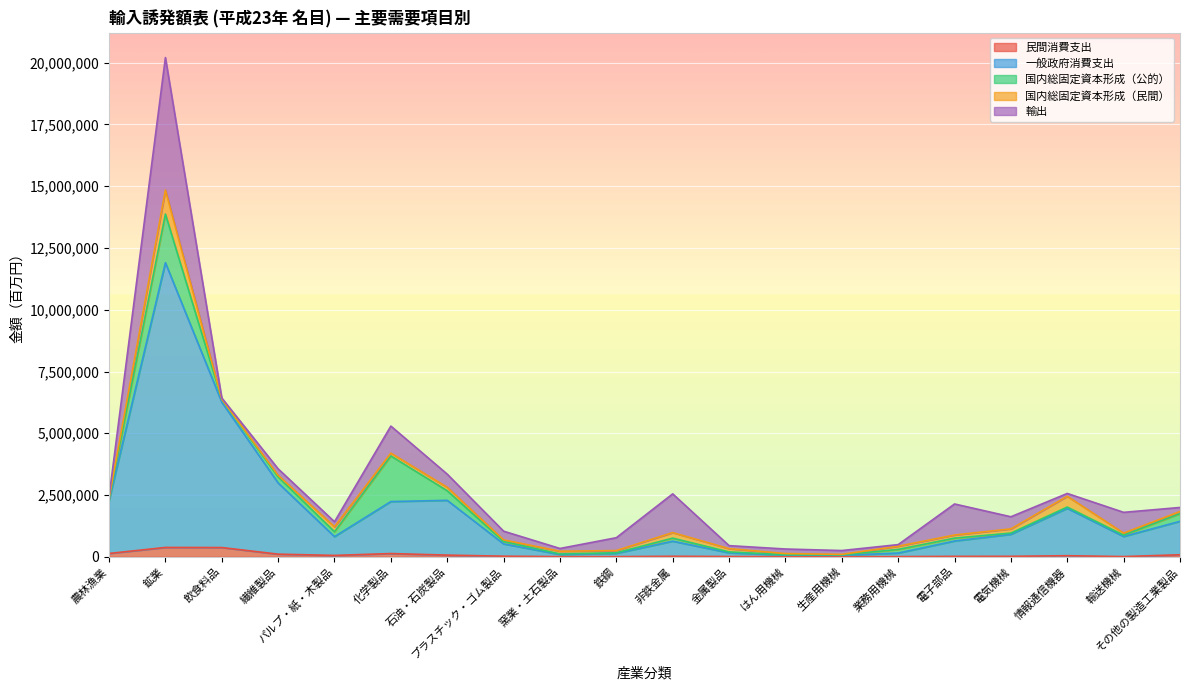

Count the number of data series in this chart.

5